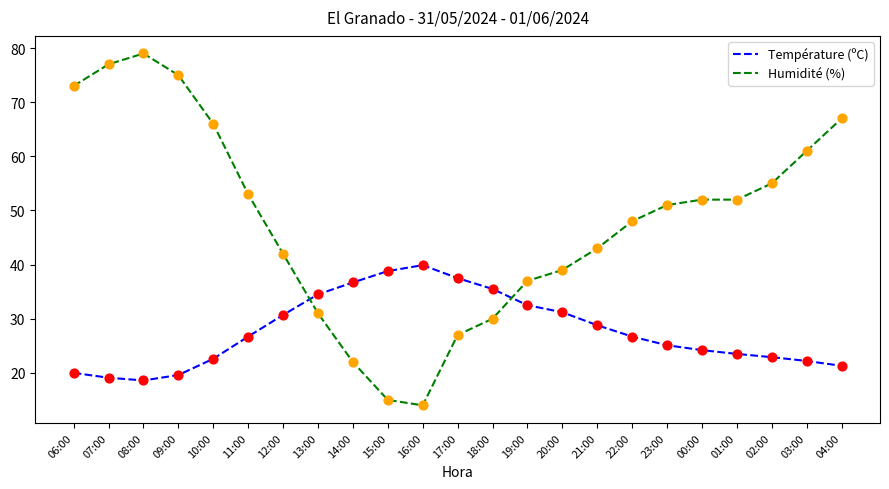

Which series has the largest range (max minus min)?

Humidité (%)